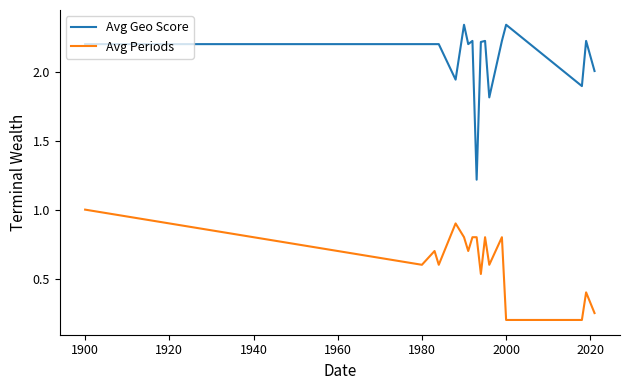

True or false: Avg Geo Score and Avg Periods cross at least once.

False